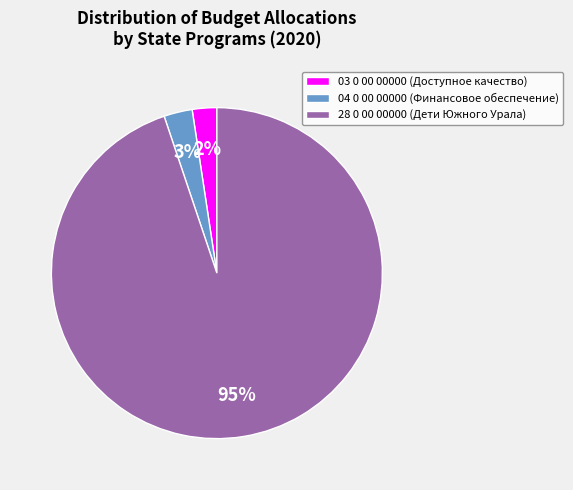

To the nearest percent, what is the difference between the 04 0 00 00000 and 28 0 00 00000 slice percentages?

92%